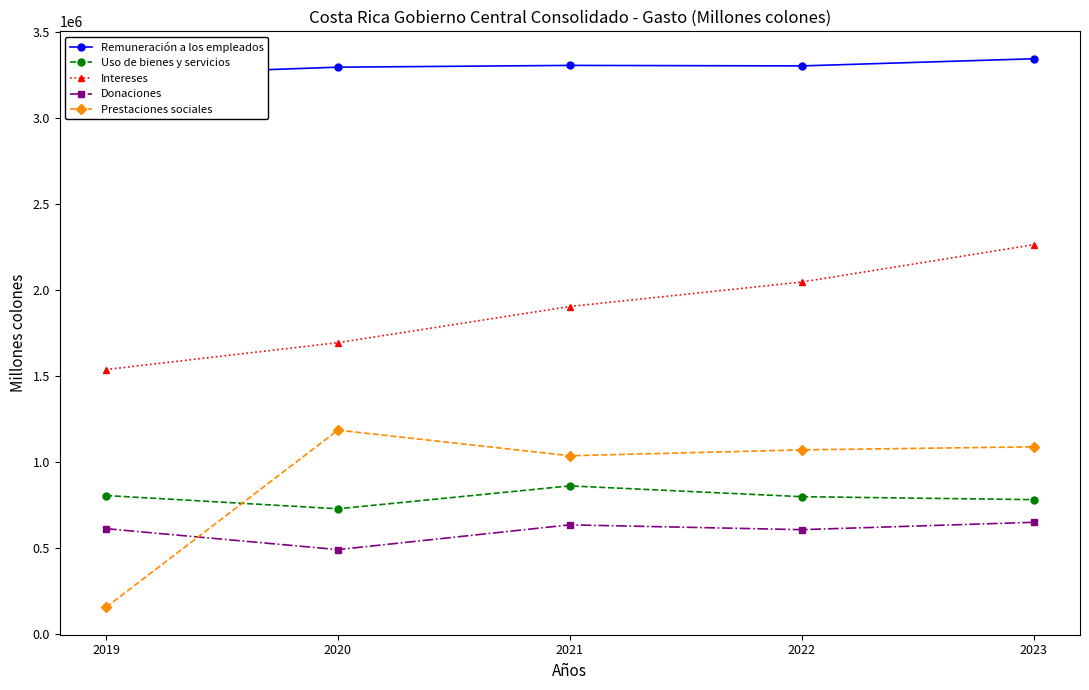

At how many categories does at least one series exceed 1895870?

5